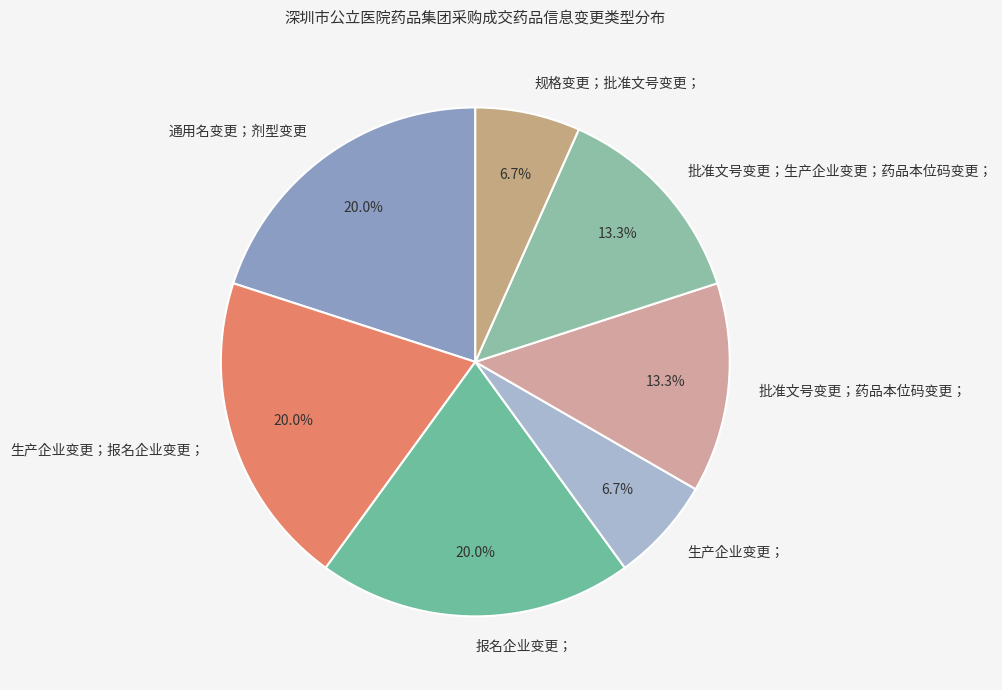

To the nearest percent, what is the combined percentage of 通用名变更；剂型变更 and 规格变更；批准文号变更；?

27%